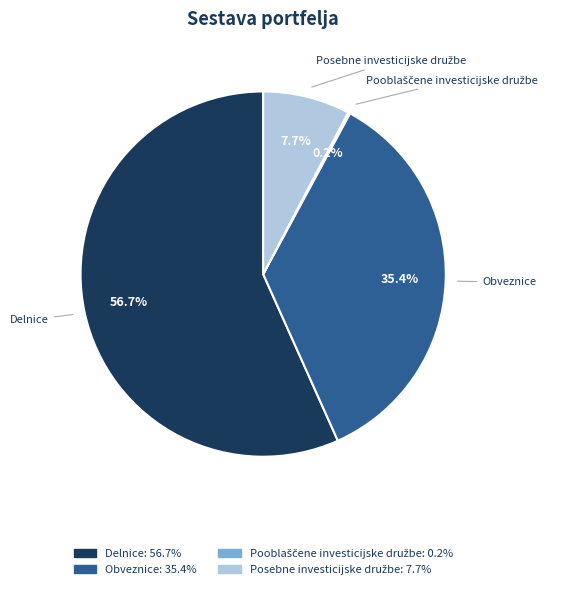

What is the ratio of the value at Delnice to the value at Obveznice?

1.6